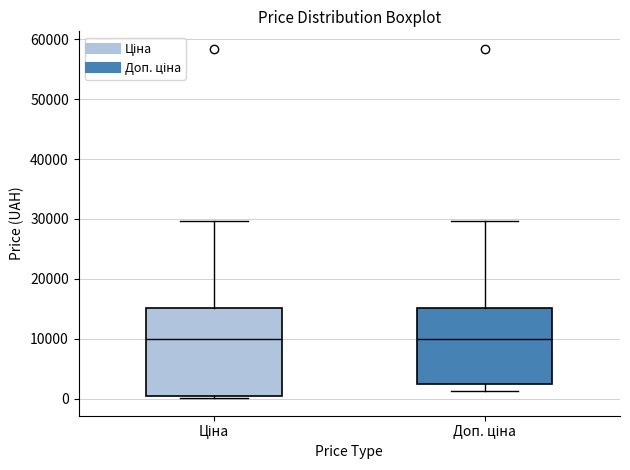

Reading left to right, transcribe this box plot: for each box, give where its median line is, the range the box spans, and where its two whiskers end, as read against the y-axis. The values are not printed on the chart, so give them approximately, as read against the axis.

Ціна: median 10000, box 0 to 15000, whiskers 0 (just below the box's lower edge) to 30000
Доп. ціна: median 10000, box 2000 to 15000, whiskers 1000 to 30000